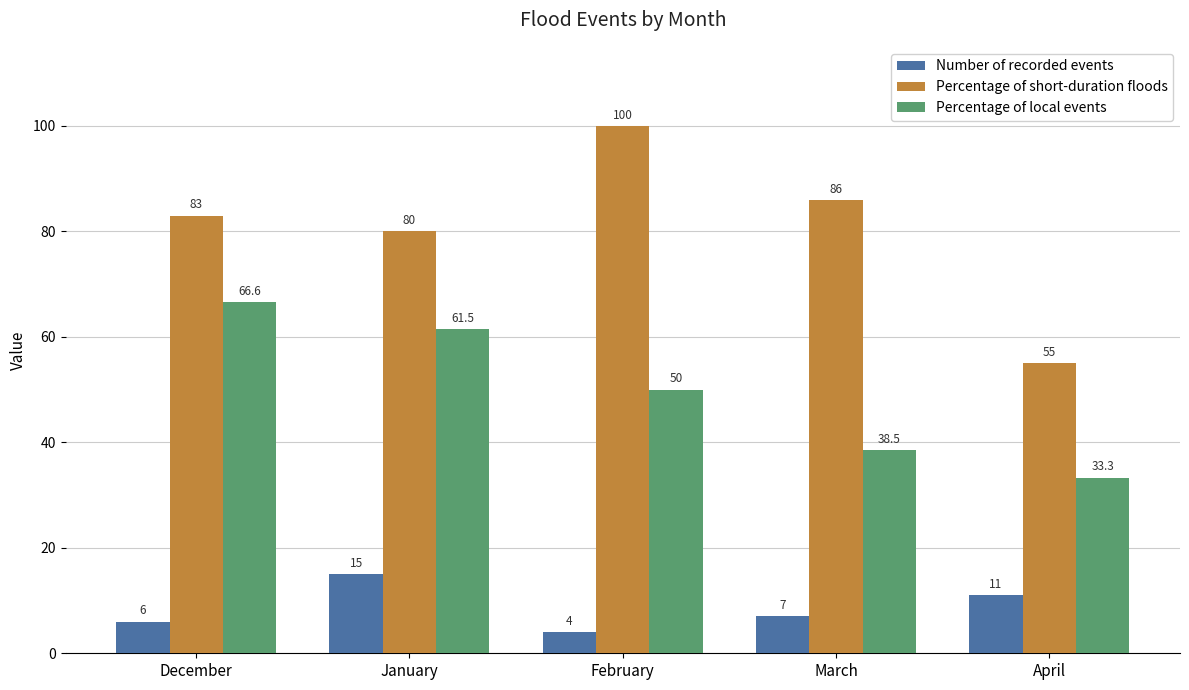

Reading left to right, list all the values displayed in this chart.

Number of recorded events: 6.0	15.0	4.0	7.0	11.0
Percentage of short-duration floods: 83.0	80.0	100.0	86.0	55.0
Percentage of local events: 66.6	61.5	50.0	38.5	33.3